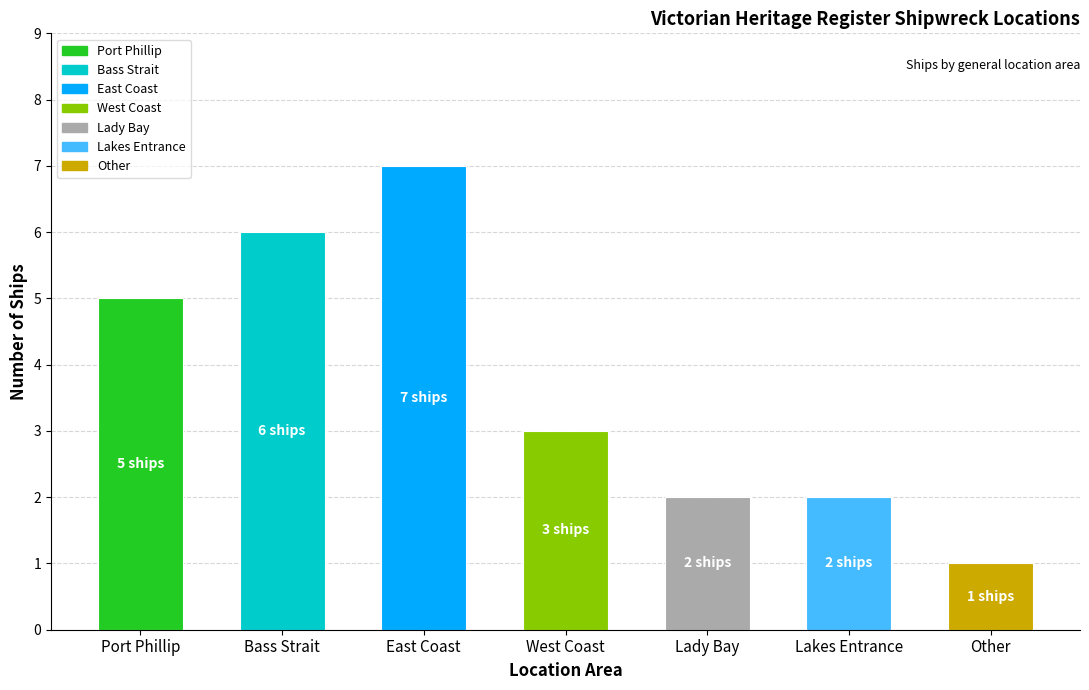

Reading right to left, extract all data points from this chart.

Other=1	Lakes Entrance=2	Lady Bay=2	West Coast=3	East Coast=7	Bass Strait=6	Port Phillip=5